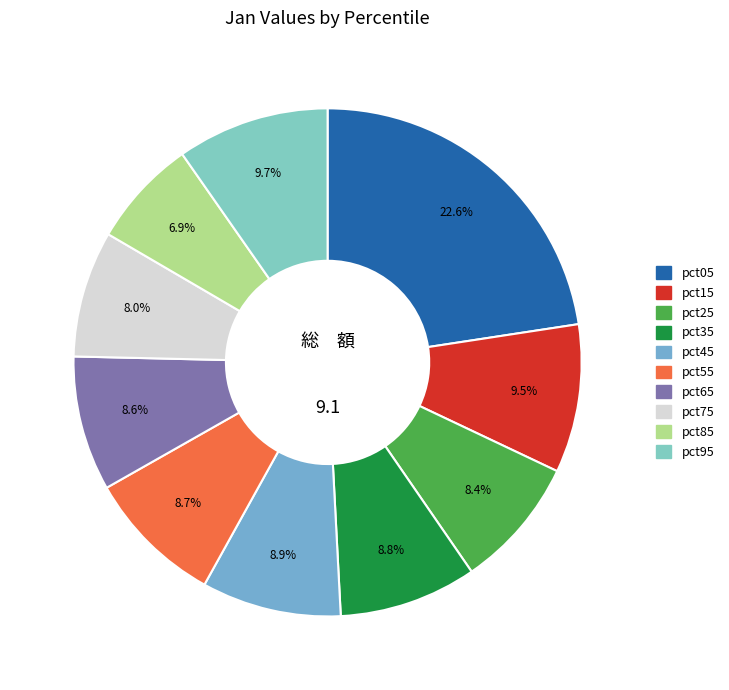

How many slices are in this pie chart?

10